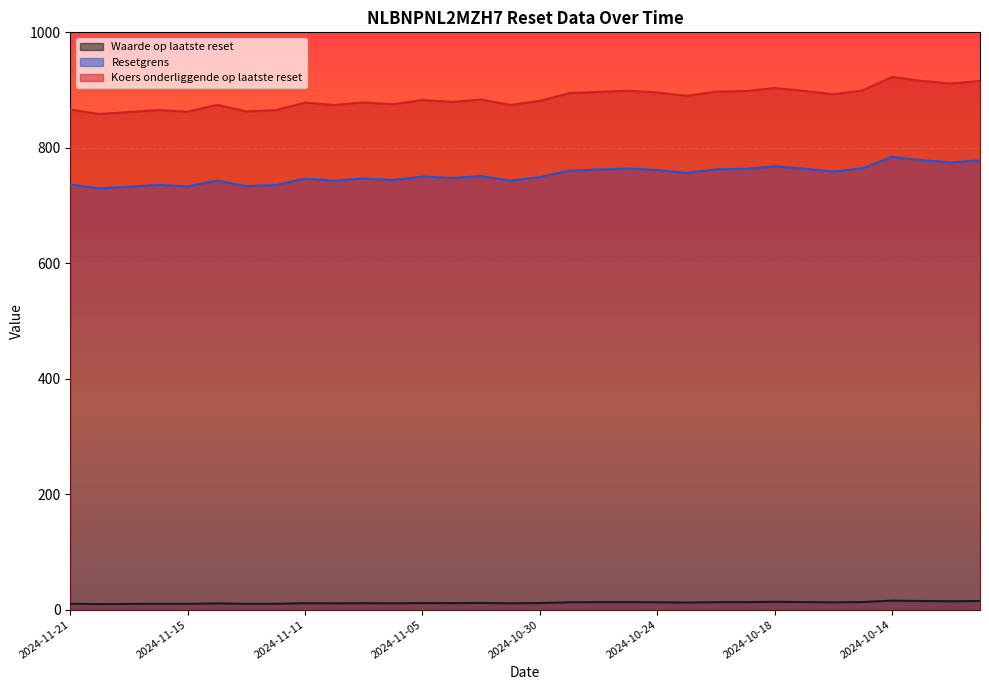

Does the chart display data point markers on the line(s)?

No